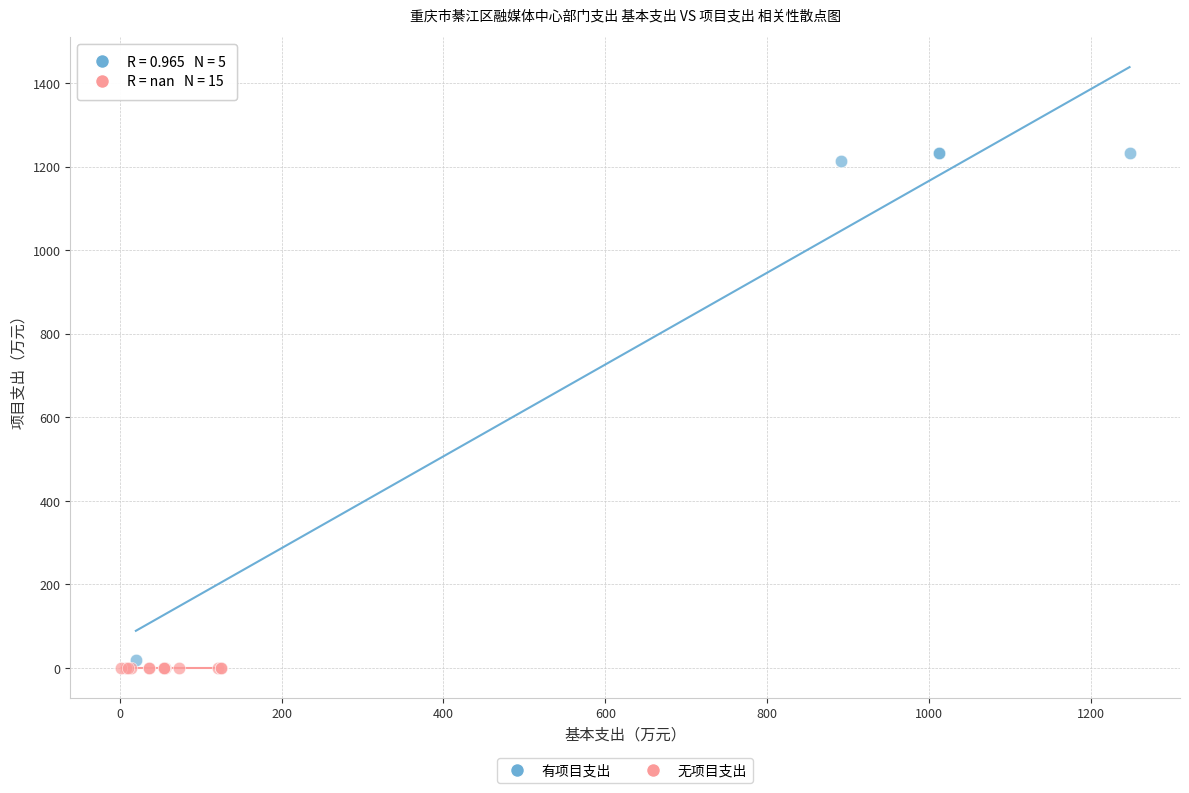

Which series reaches the maximum Y coordinate?

有项目支出